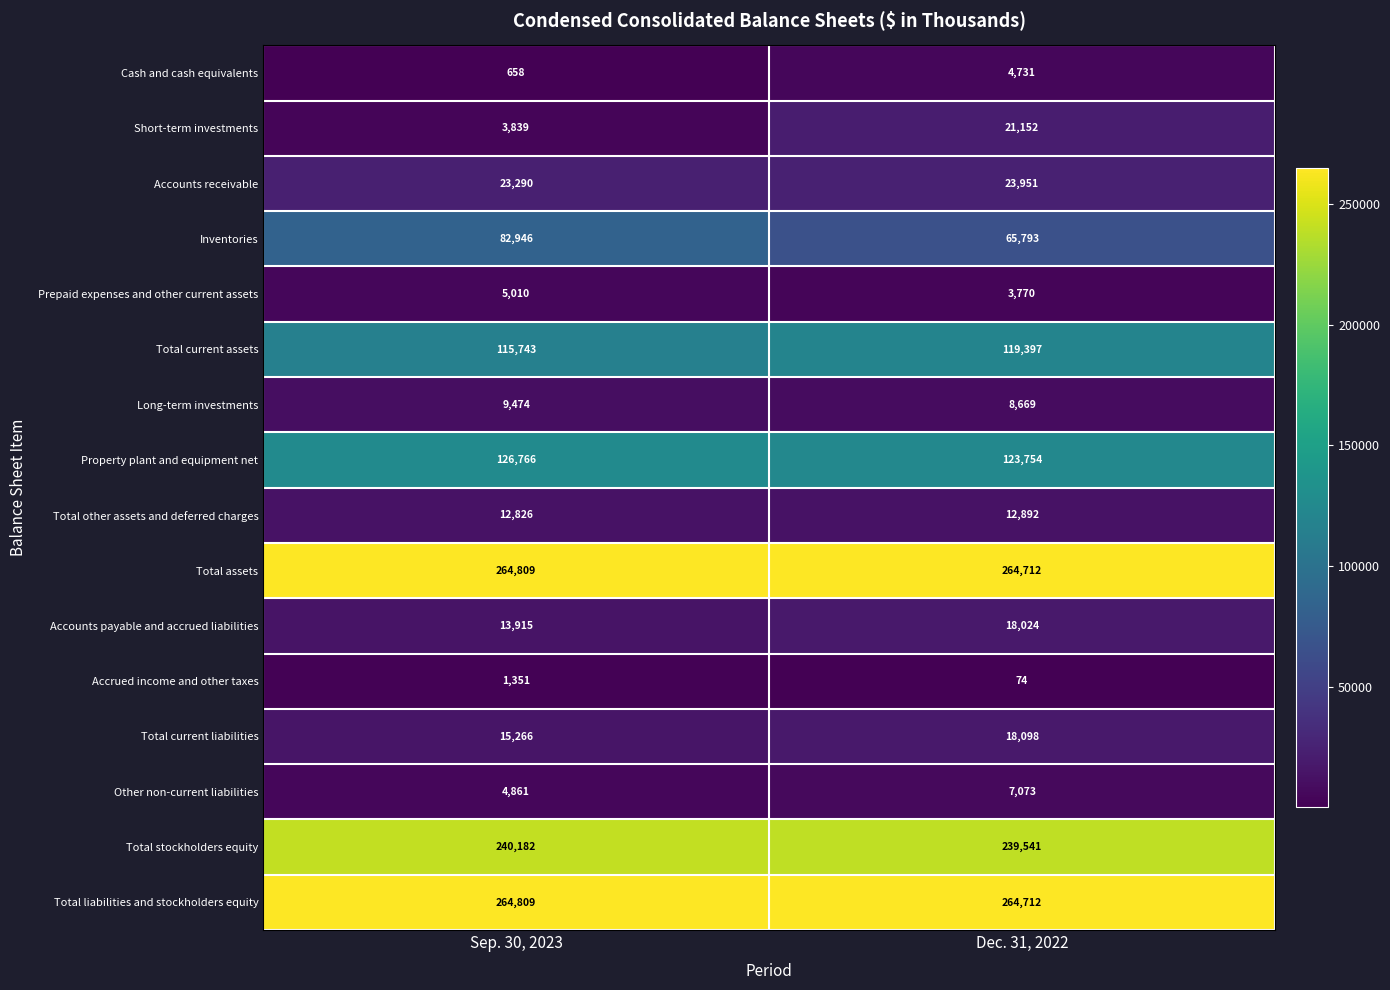

What is the difference between the maximum and minimum values in the Total assets series?

97